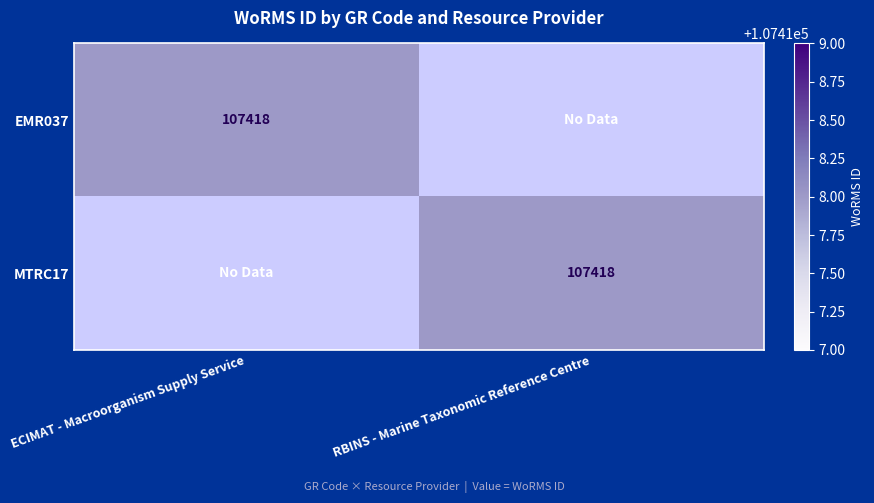

The value of EMR037 at ECIMAT - Macroorganism Supply Service is 107418. True or false?

True